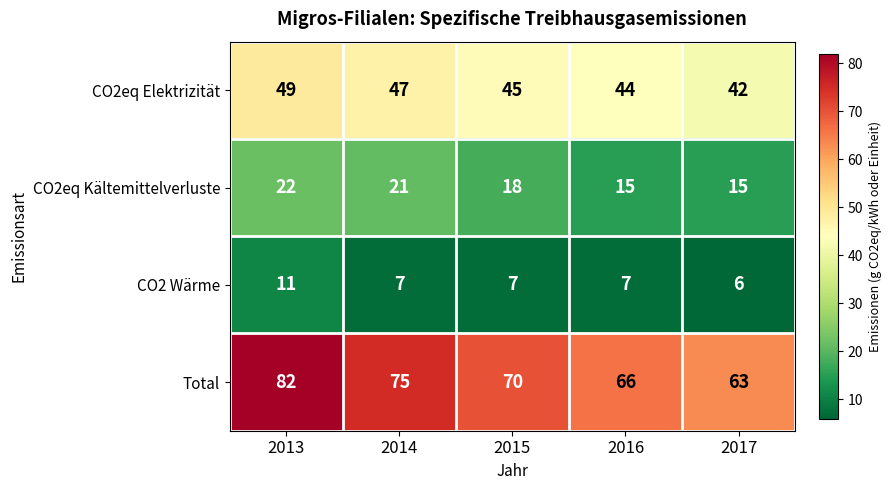

Rank the series at 2015 from lowest to highest value.

CO2 Wärme, CO2eq Kältemittelverluste, CO2eq Elektrizität, Total